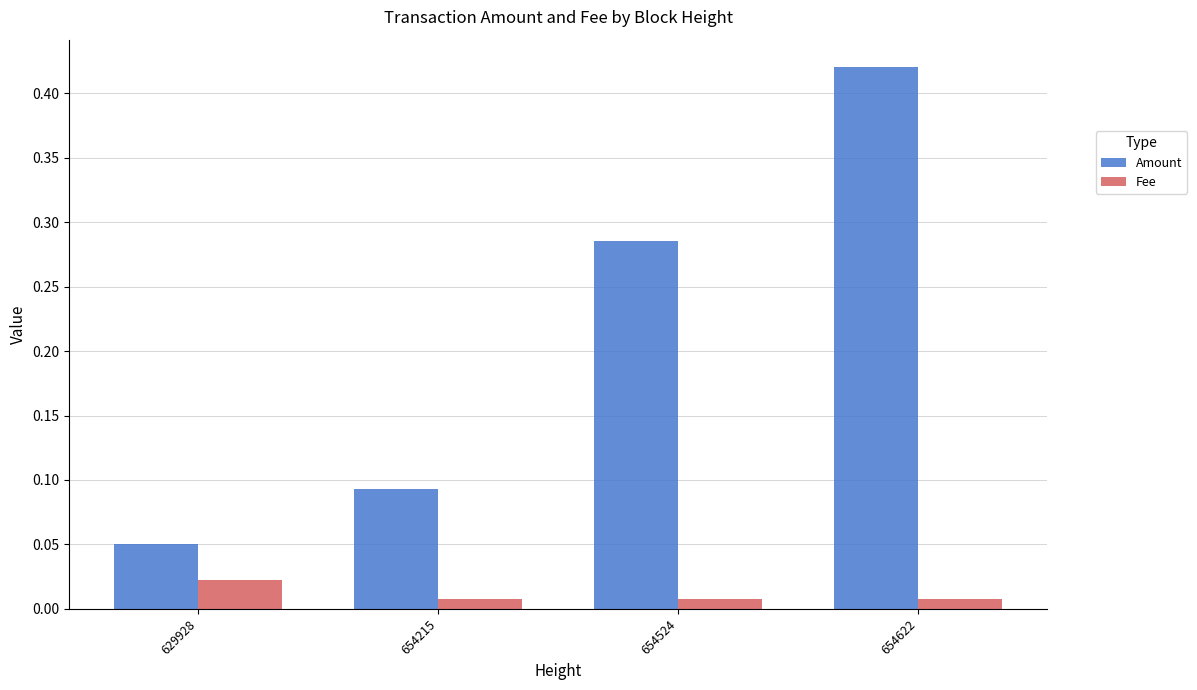

Rank the series by their maximum value, from highest to lowest.

Amount, Fee